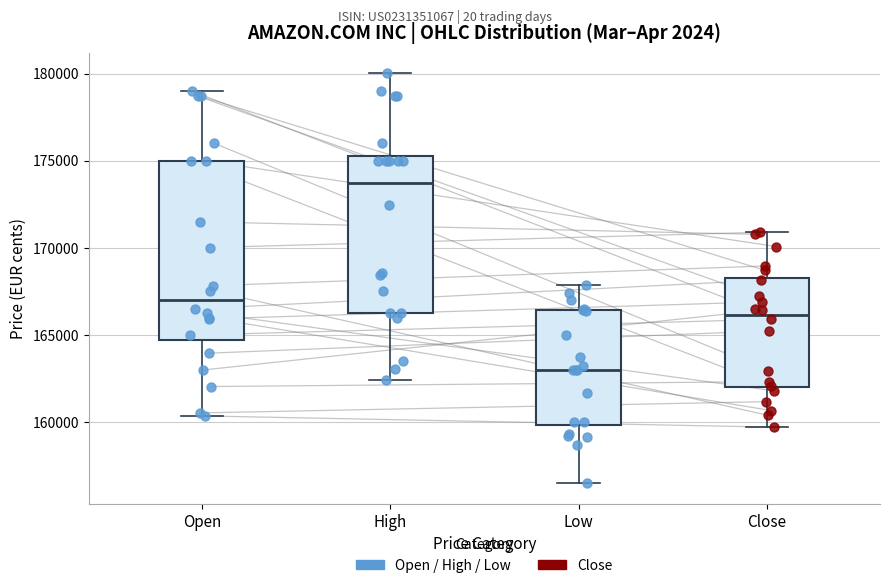

Reading left to right, read every box against the y-axis: the position of its median line, the range the box covers, and the ends of its whiskers. The values are not printed on the chart, so give them approximately, as read against the axis.

Open: median 167000, box 164500 to 175000, whiskers 160500 to 179000
High: median 173500, box 166500 to 175500, whiskers 162500 to 180000
Low: median 163000, box 160000 to 166500, whiskers 156500 to 168000
Close: median 166000, box 162000 to 168500, whiskers 159500 to 171000